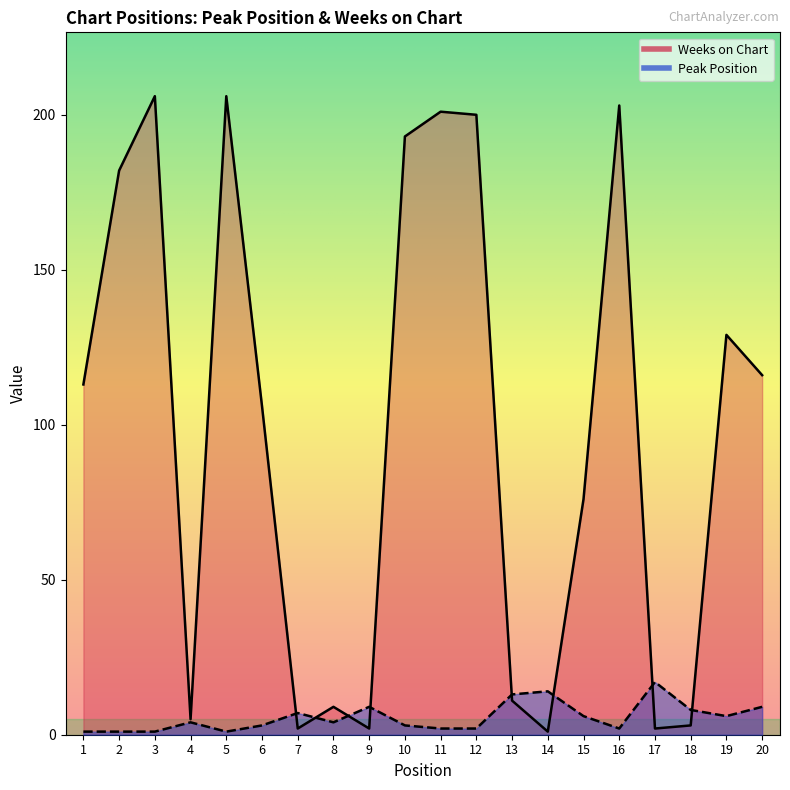

At which label does Peak Position first exceed 4?

7